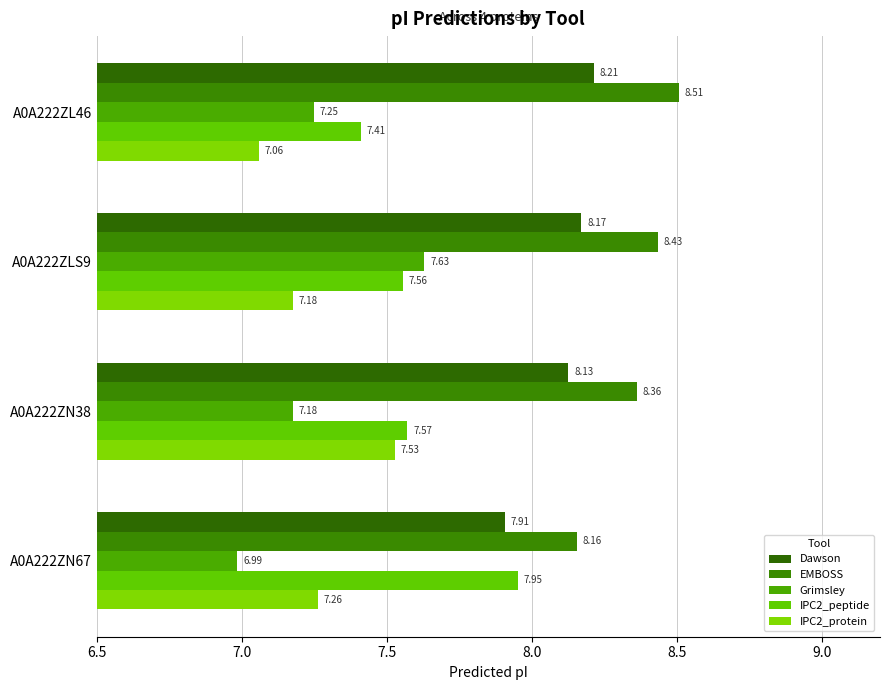

At which category is the sum across all series the highest?

A0A222ZLS9